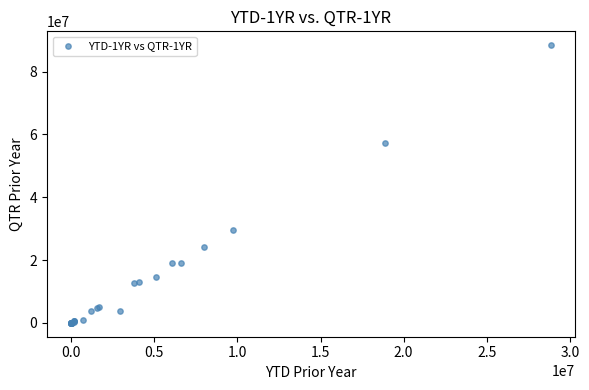

What Y value in the scatter plot is closest to 44213685?

57166784.7